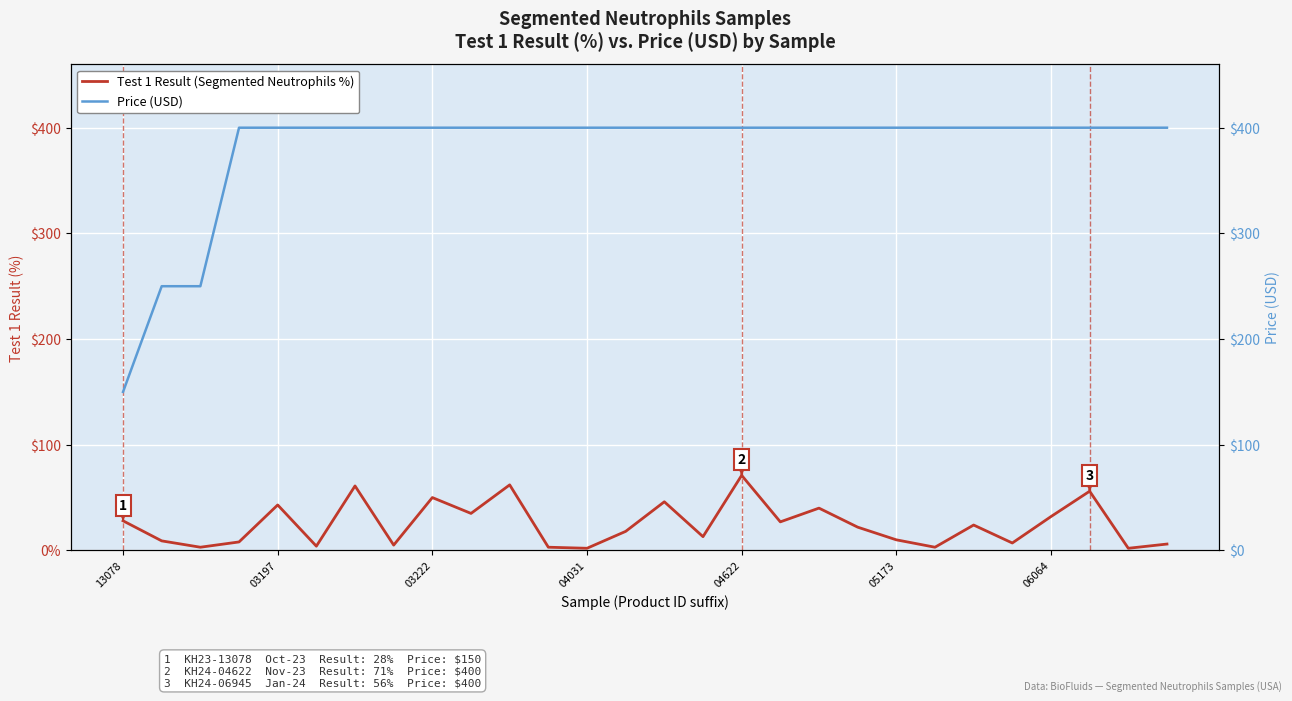

What is the lowest value of the Test 1 Result (Segmented Neutrophils %) series?

2